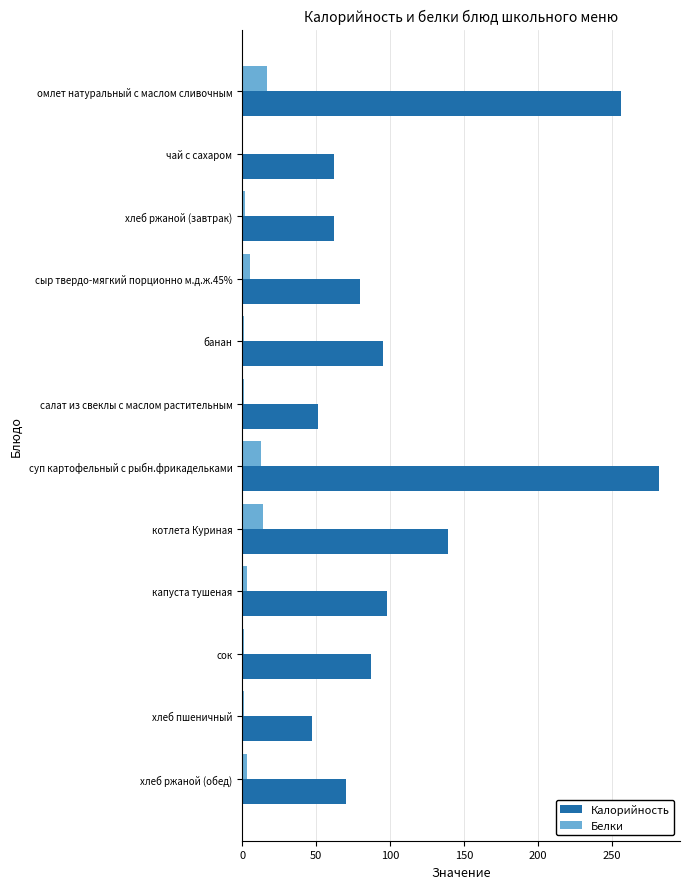

Which label corresponds to the largest value in the chart?

суп картофельный с рыбн.фрикадельками